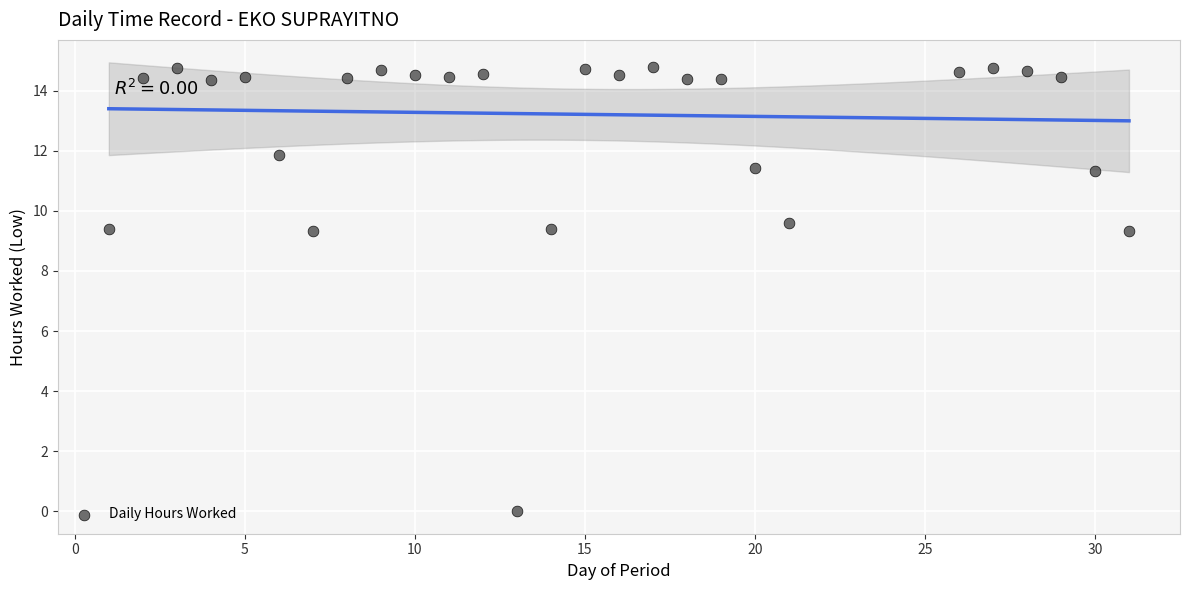

What is the range of Y values (max minus min)?

14.8